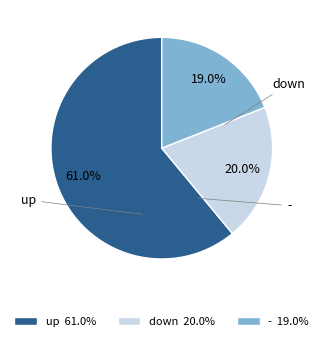

Between up and down, which is larger?

up